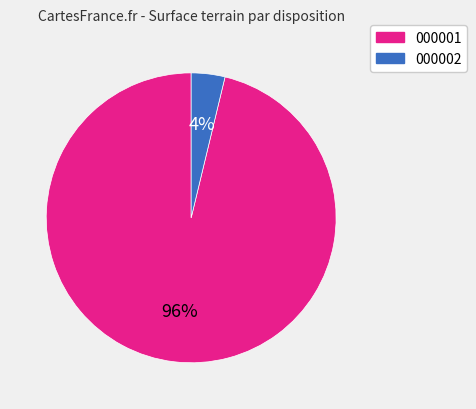

Which slice represents more than half of the pie?

000001